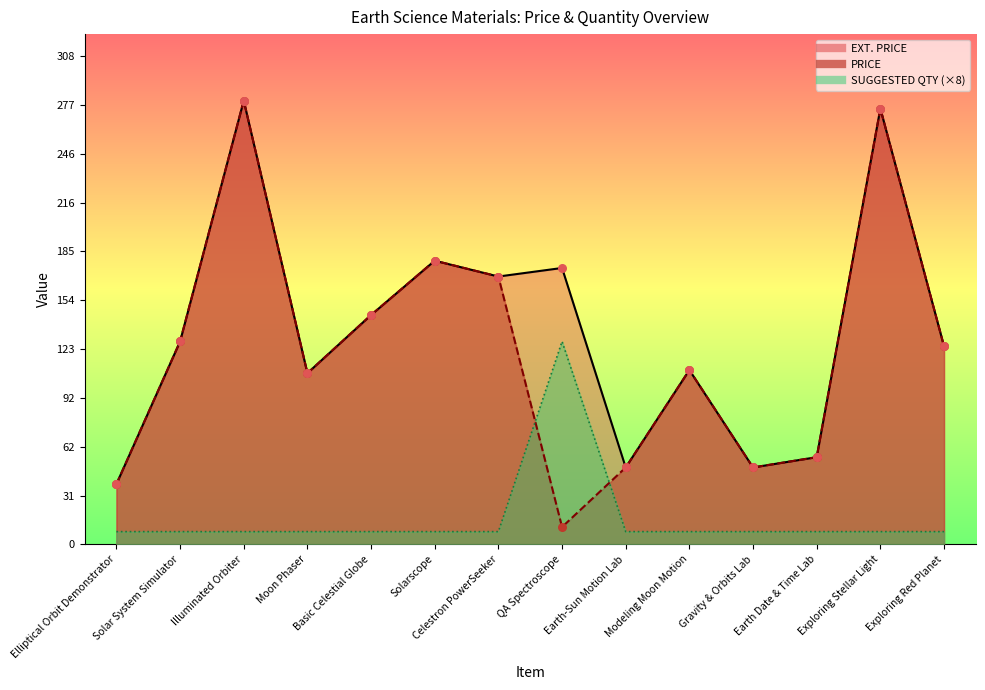

Which series has the largest Y range (max minus min)?

PRICE